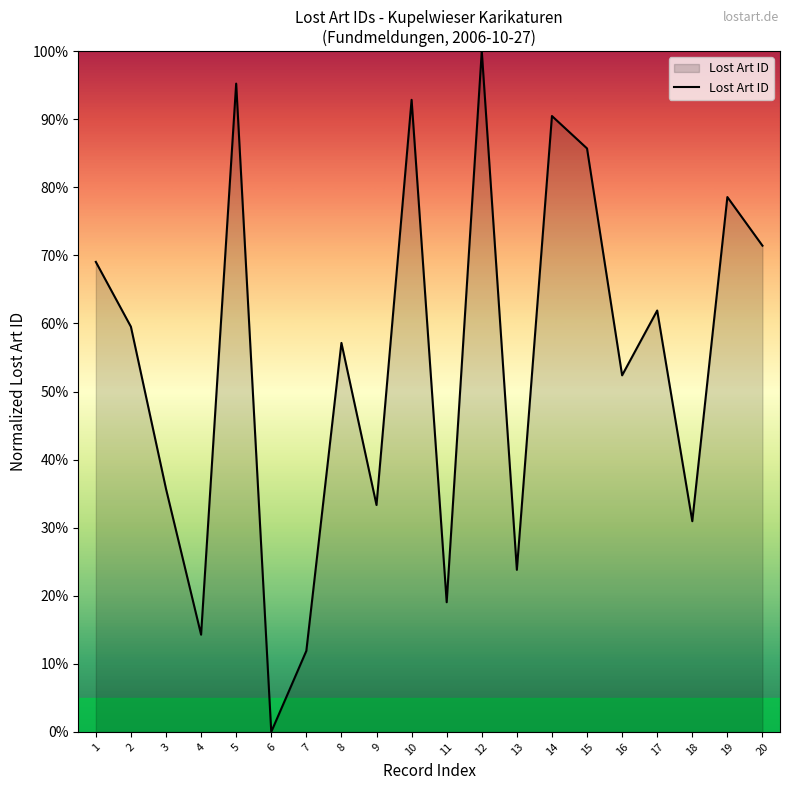

Reading right to left, transcribe all the data shown in this chart.

20=71.4	19=78.6	18=31.0	17=61.9	16=52.4	15=85.7	14=90.5	13=23.8	12=100.0	11=19.0	10=92.9	9=33.3	8=57.1	7=11.9	6=0.0	5=95.2	4=14.3	3=35.7	2=59.5	1=69.0